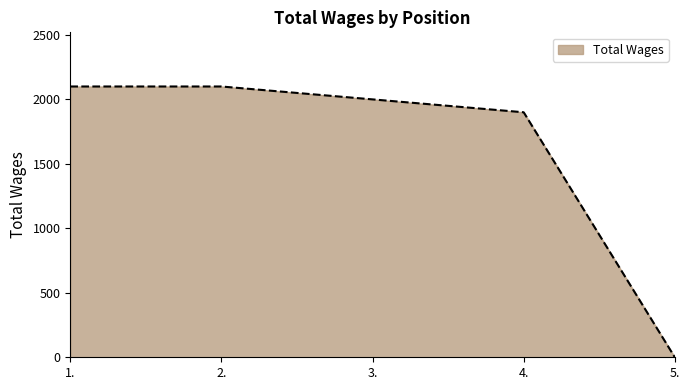

The value at 5. is -1137. True or false?

False